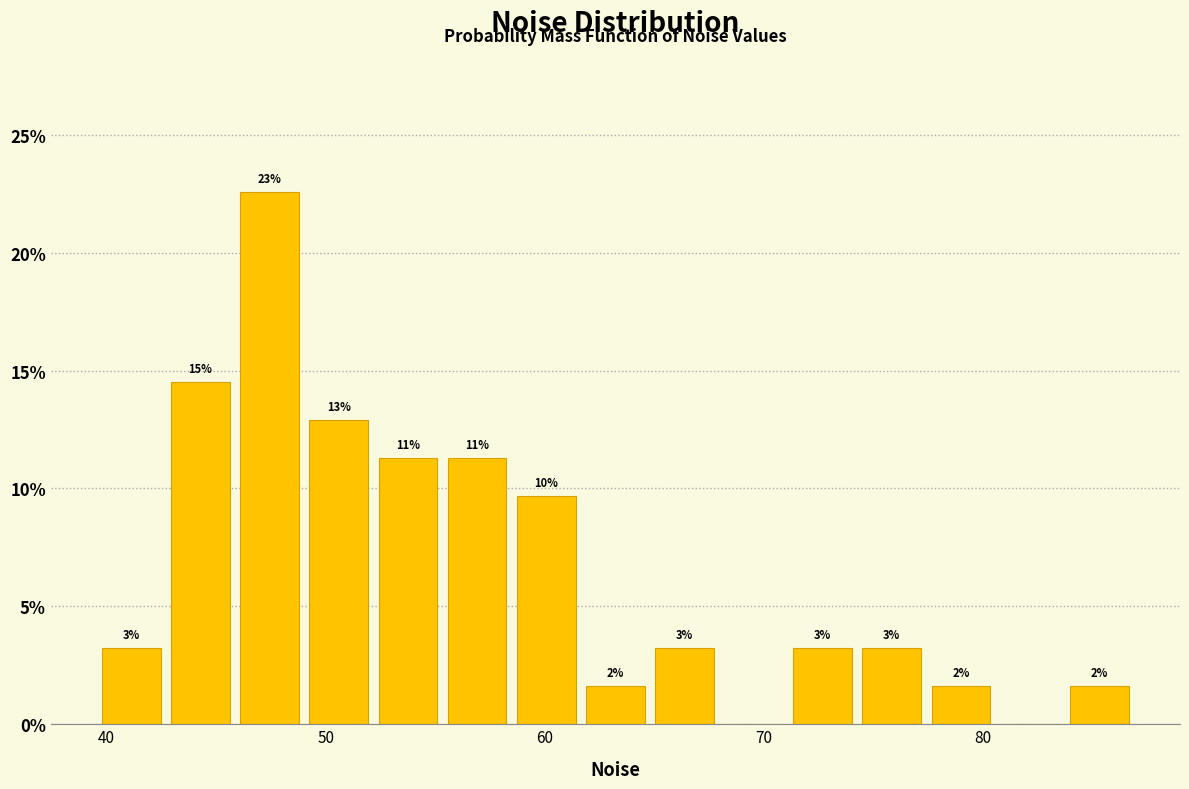

Around what value on the x-axis is the tallest bar? Give the approximate position of its centre, as read against the axis.

47